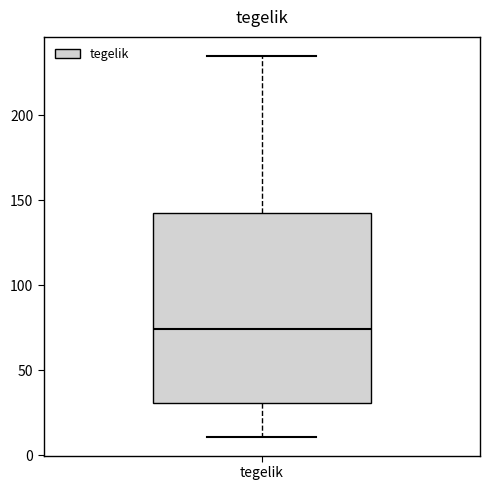

Transcribe this box plot: give where the median line is, the range the box spans, and where the two whiskers end, as read against the y-axis. The values are not printed on the chart, so give them approximately, as read against the axis.

median 75, box 30 to 145, whiskers 10 to 235